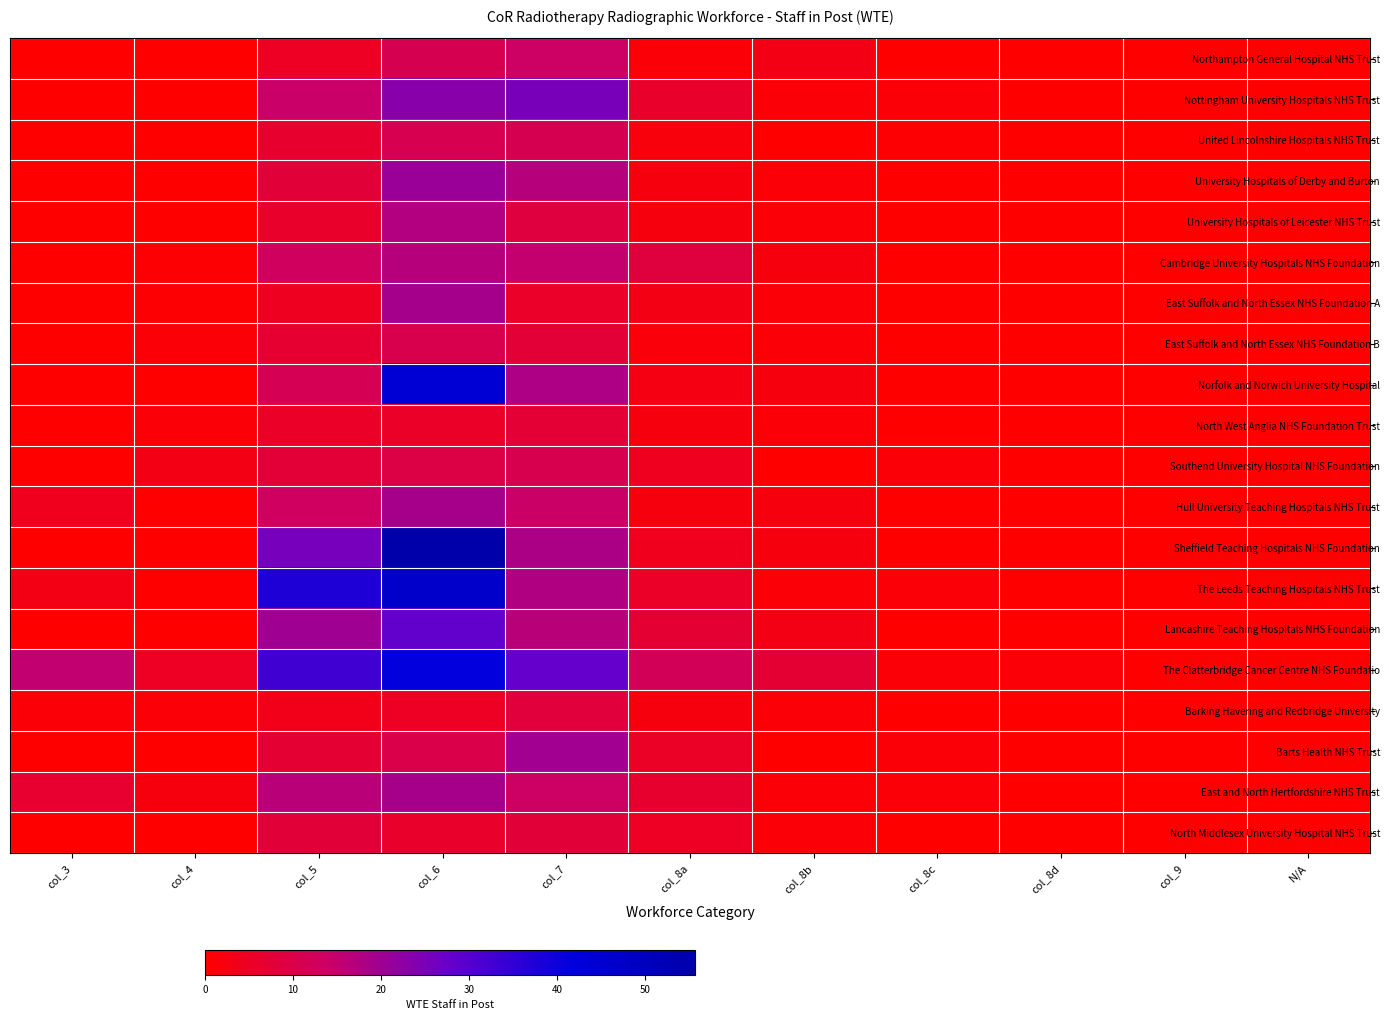

Rank the series by their maximum value, from highest to lowest.

Sheffield Teaching Hospitals NHS Foundation, The Leeds Teaching Hospitals NHS Trust, Norfolk and Norwich University Hospital, The Clatterbridge Cancer Centre NHS Foundatio, Lancashire Teaching Hospitals NHS Foundation, Nottingham University Hospitals NHS Trust, University Hospitals of Derby and Burton, Barts Health NHS Trust, East Suffolk and North Essex NHS Foundation A, Hull University Teaching Hospitals NHS Trust, East and North Hertfordshire NHS Trust, University Hospitals of Leicester NHS Trust, Cambridge University Hospitals NHS Foundation, Northampton General Hospital NHS Trust, United Lincolnshire Hospitals NHS Trust, Southend University Hospital NHS Foundation, East Suffolk and North Essex NHS Foundation B, Barking Havering and Redbridge University, North Middlesex University Hospital NHS Trust, North West Anglia NHS Foundation Trust